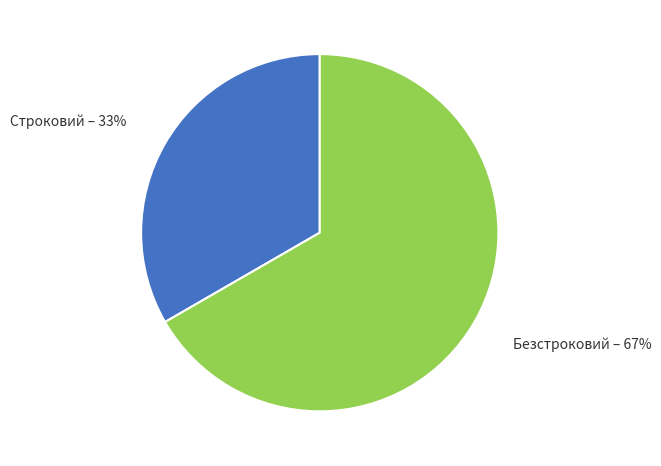

How many segments does this pie chart have?

2